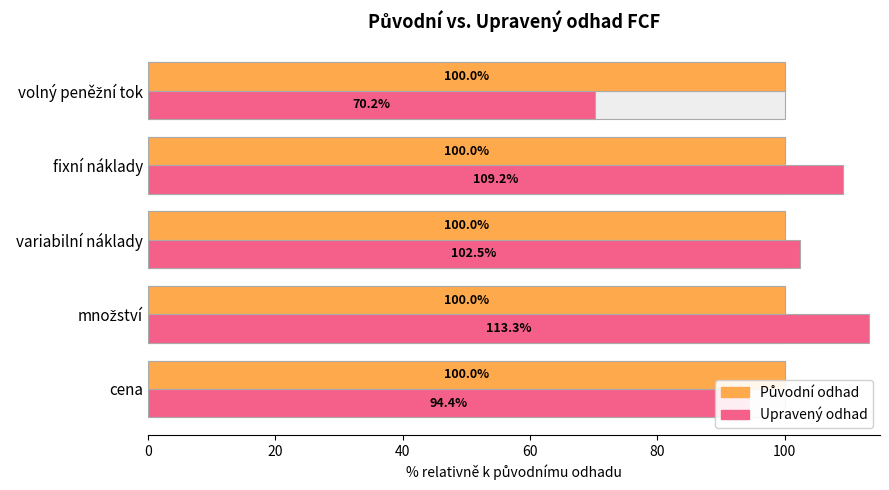

Is it true that Původní odhad equals 0.1 at 40?

False